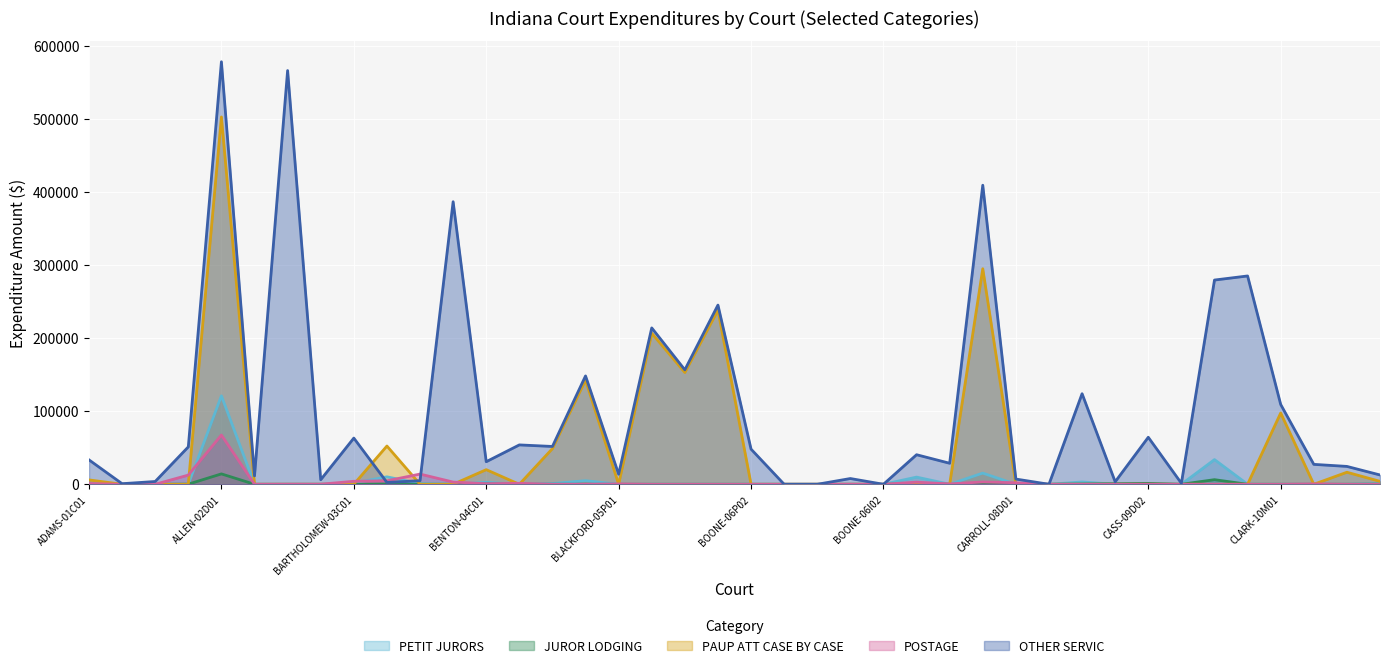

What is the maximum value shown in the chart?

578066.3